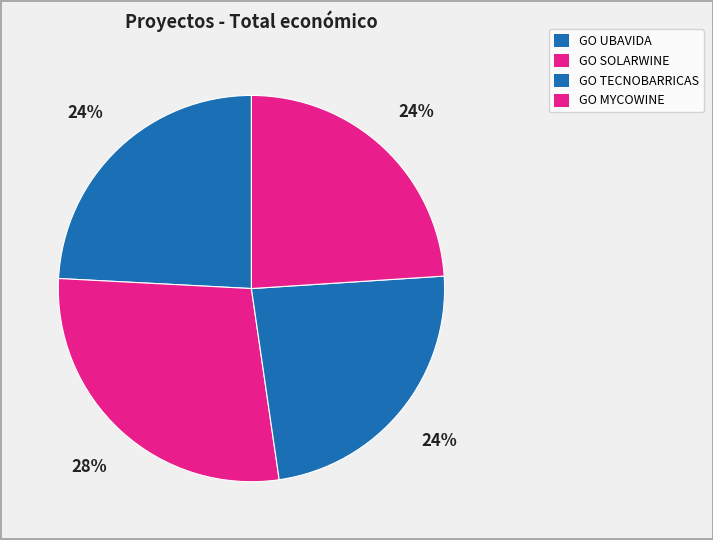

To the nearest percent, what portion does GO TECNOBARRICAS represent?

24%